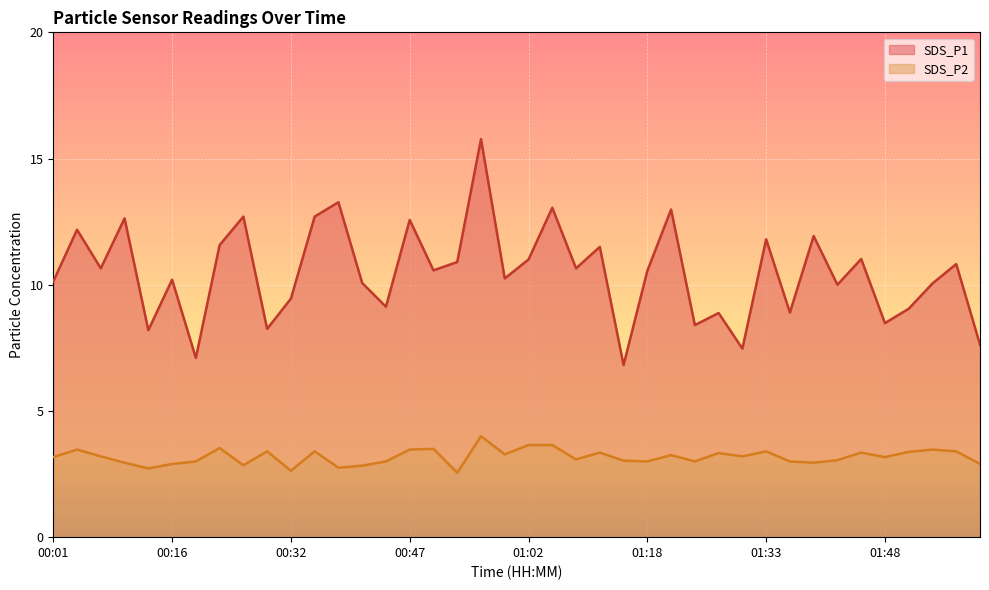

At which category does SDS_P1 reach its first local peak?

00:04